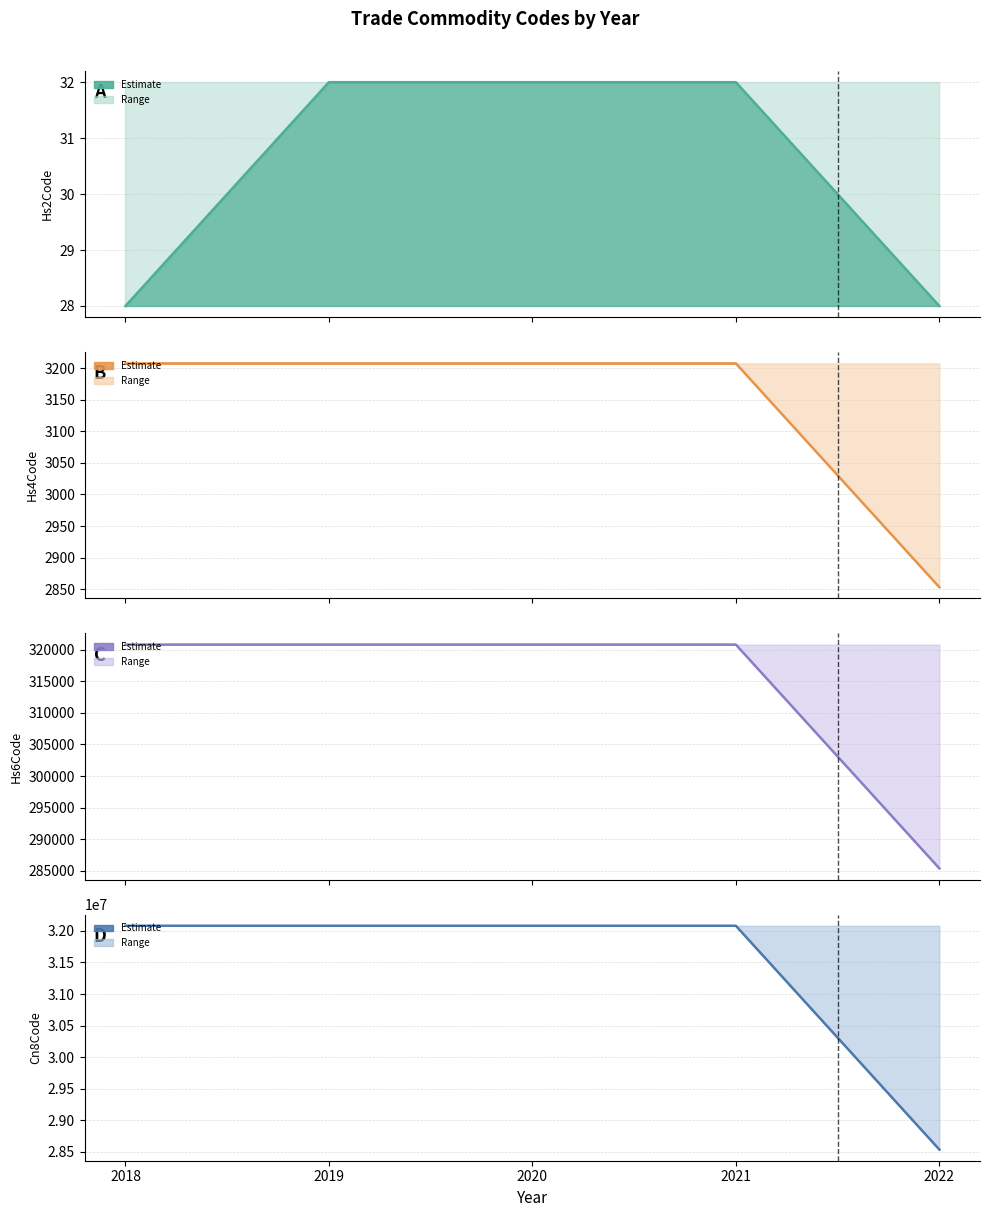

What is the sum of all Commodity_Hs2Code values?

152